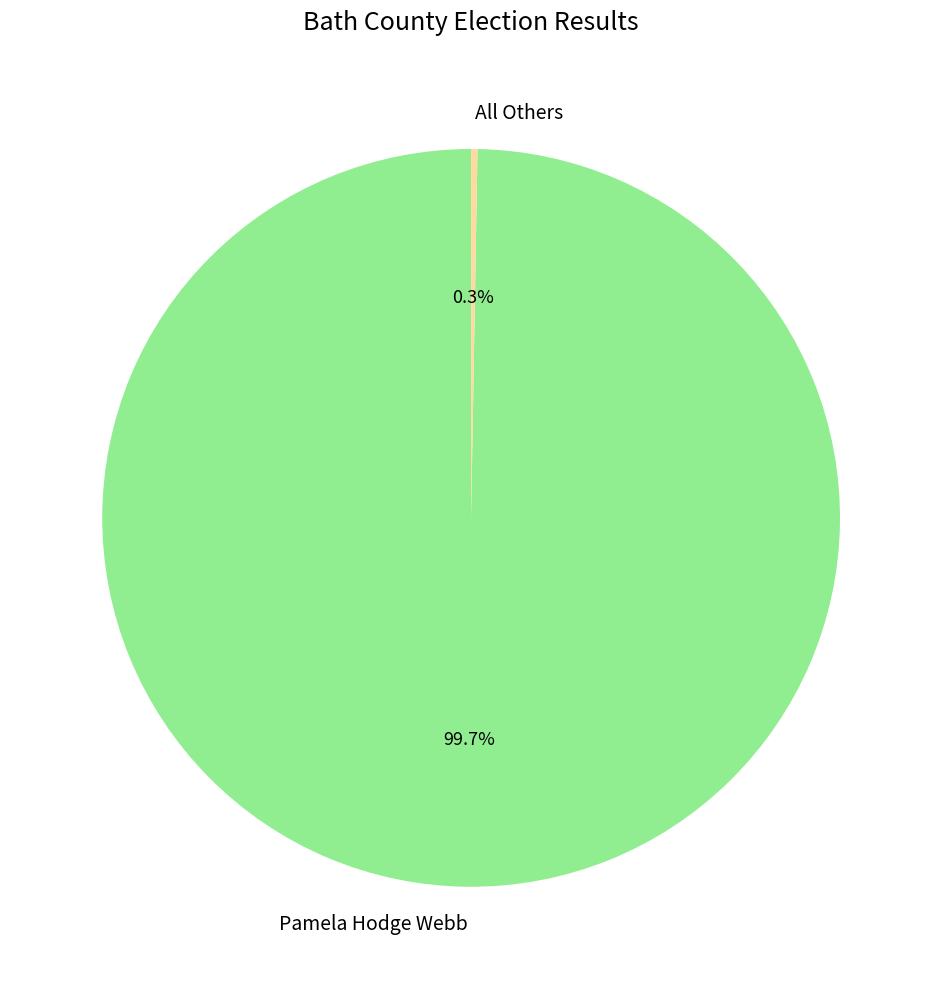

What is the largest slice in the pie chart?

Pamela Hodge Webb